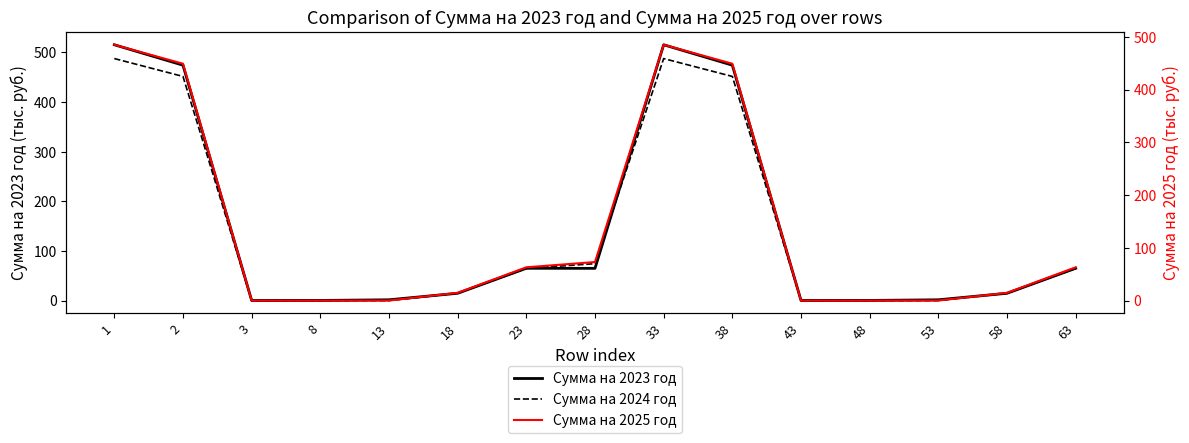

Rank the categories by Сумма на 2023 год value from lowest to highest.

3, 43, 8, 48, 13, 53, 18, 58, 28, 23, 63, 2, 38, 1, 33